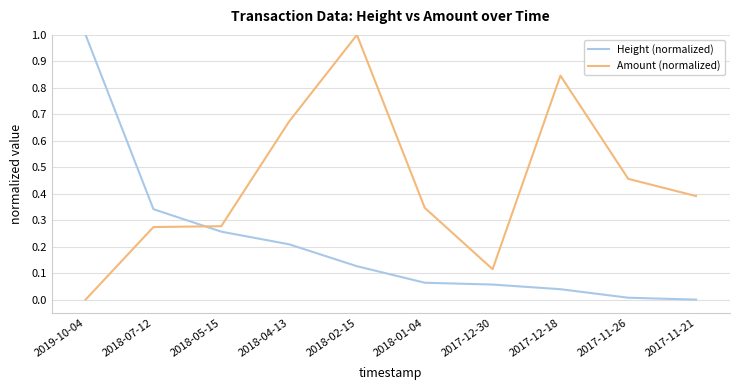

Which series changed the most between 2018-07-12 and 2018-04-13?

Amount (normalized)